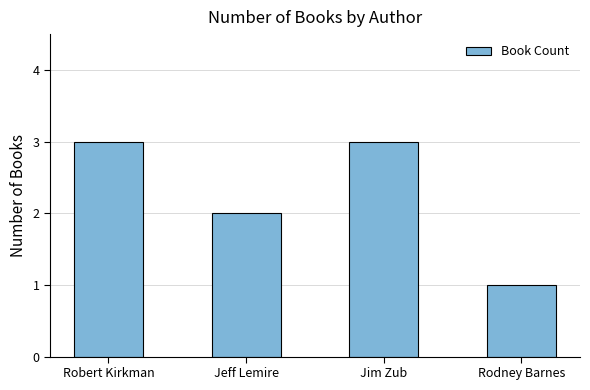

The value at Robert Kirkman is 3. True or false?

True